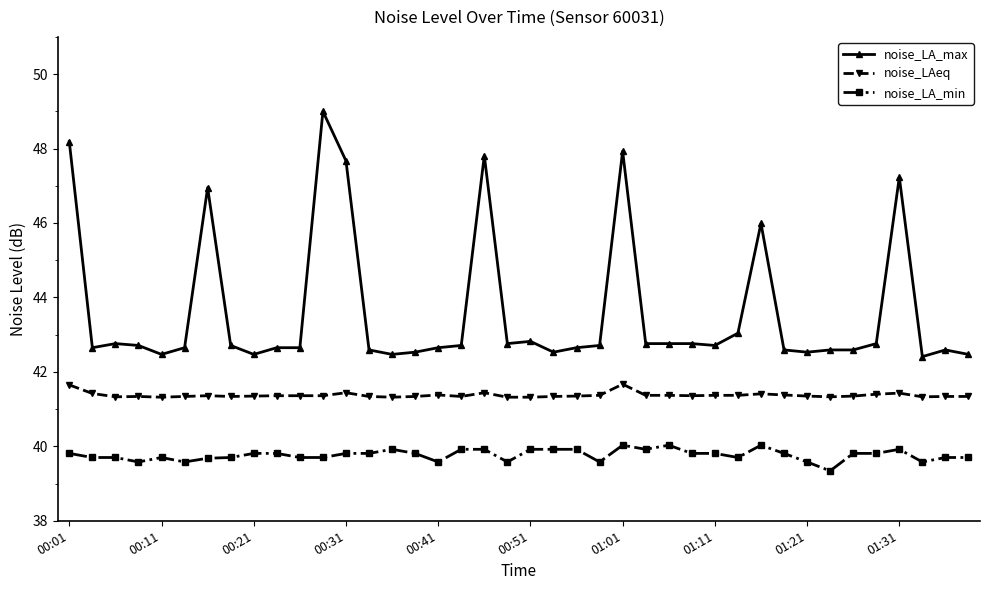

True or false: noise_LA_min has more than 0 interior local peaks.

True